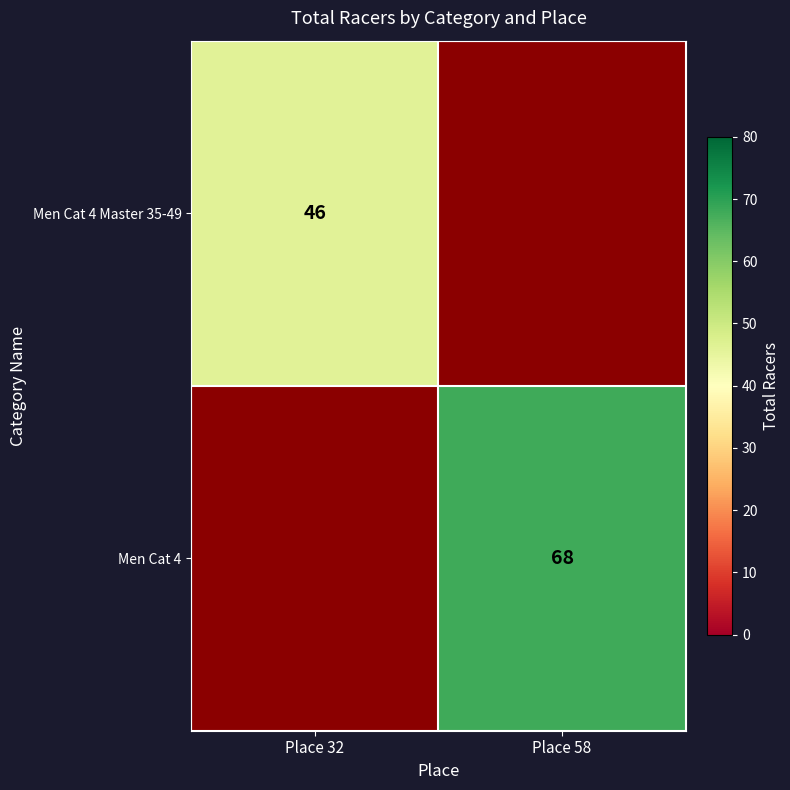

The Men Cat 4 Master 35-49 series shows 46 at Place 32. True or false?

True